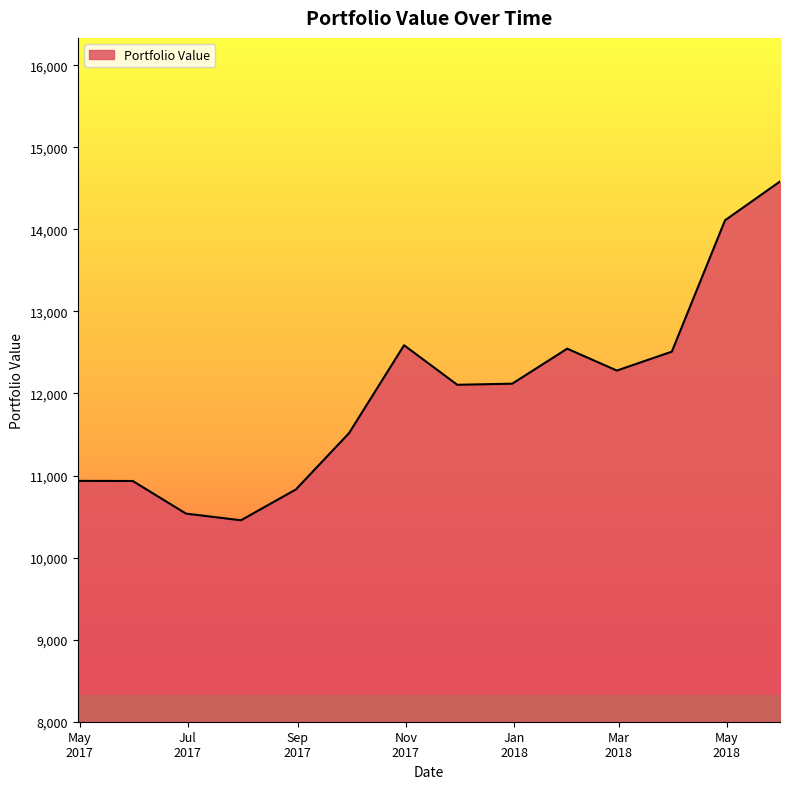

What is the minimum value shown in the chart?

10454.9